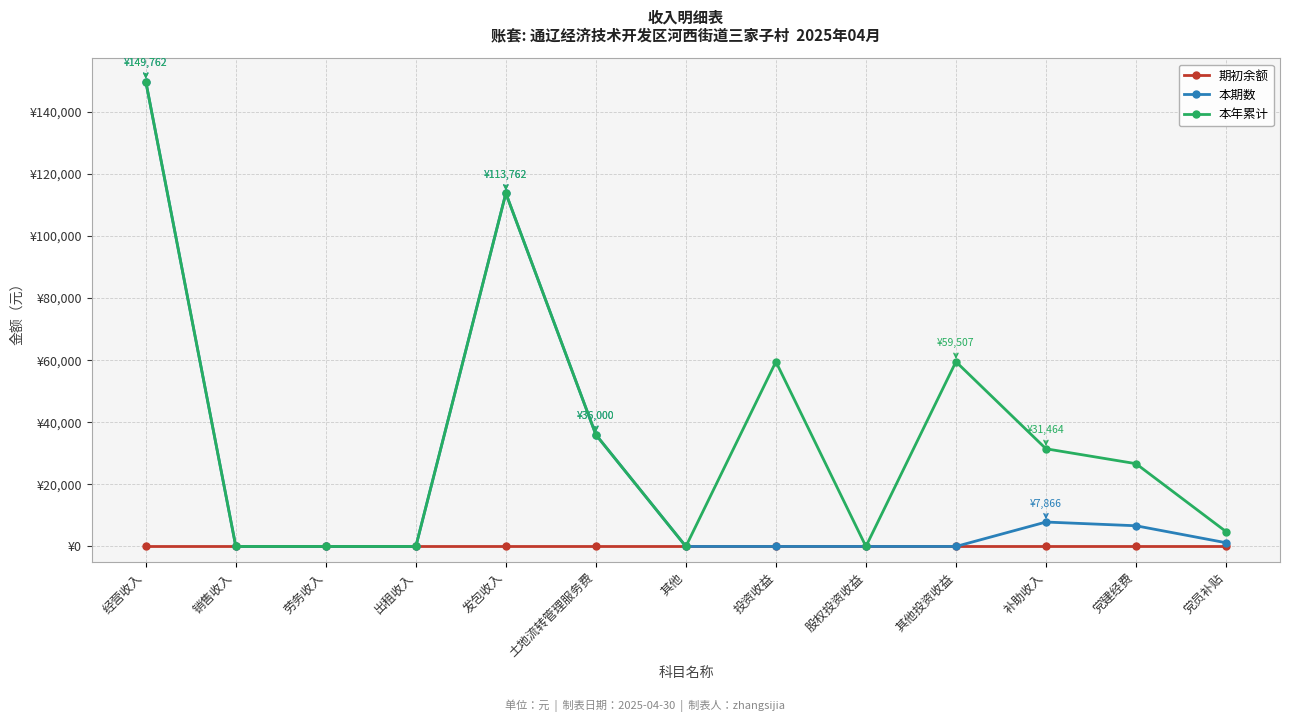

What are all the series names shown in the legend?

期初余额, 本期数, 本年累计